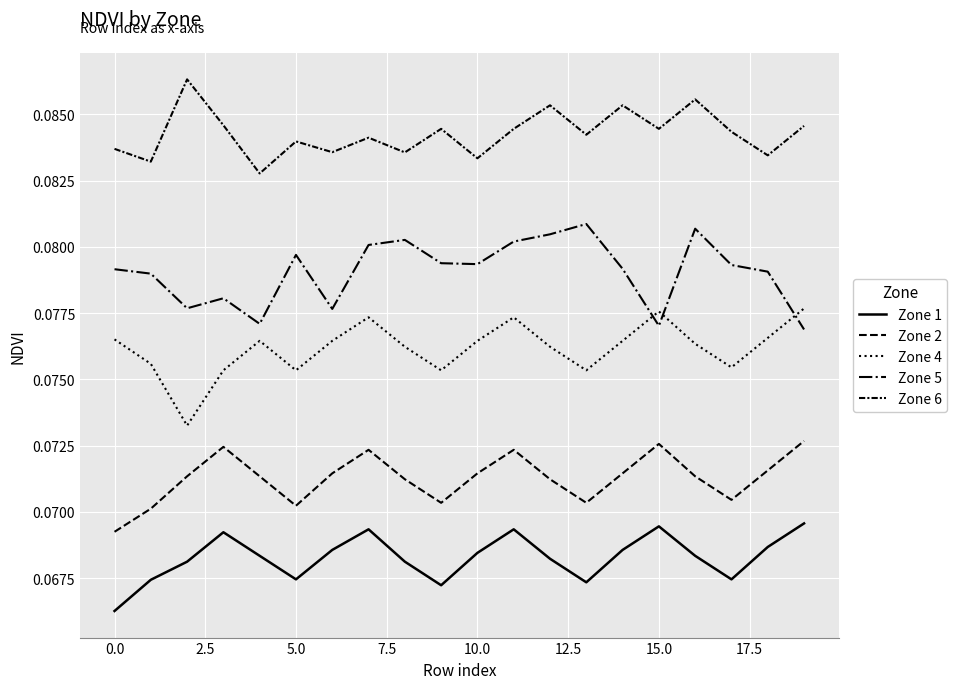

Which series has the largest total across all categories?

Zone 6